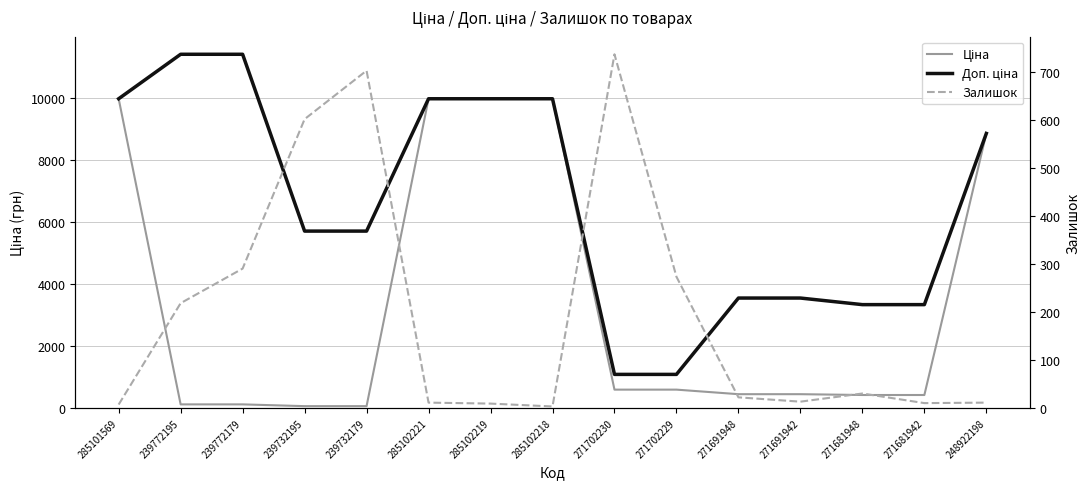

What is the minimum value for Ціна?

57.0